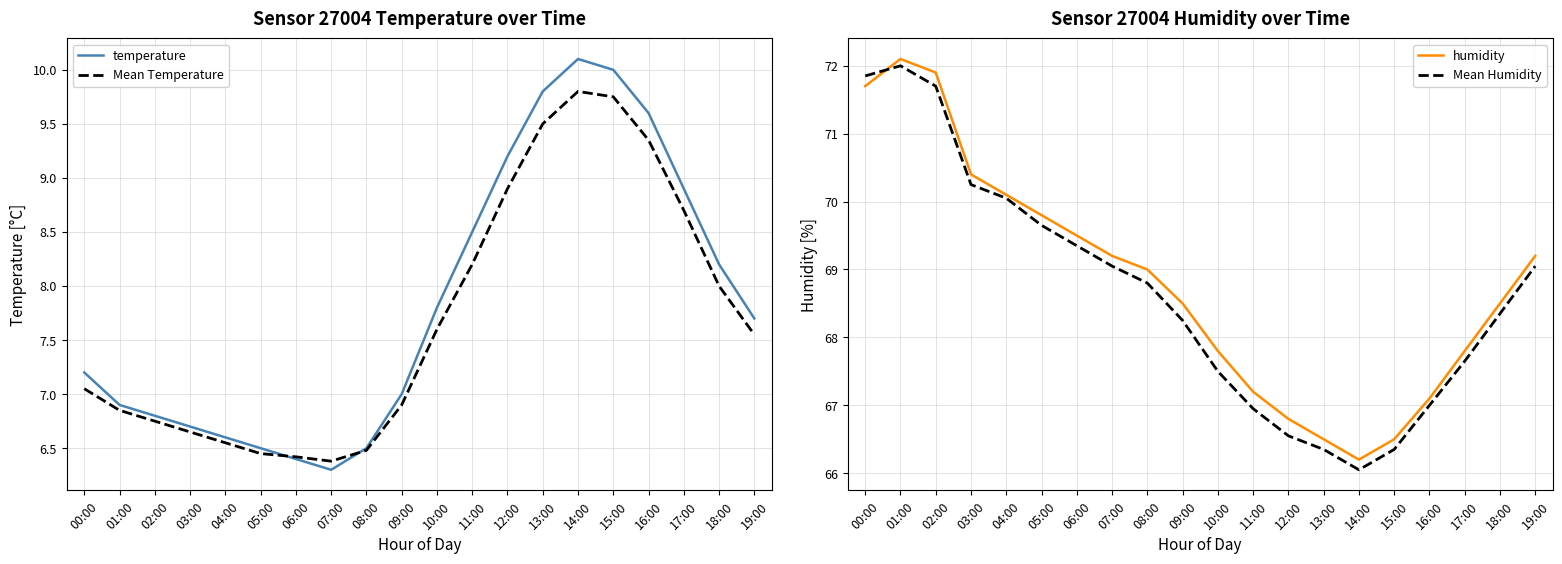

At how many categories does at least one series exceed 37?

20